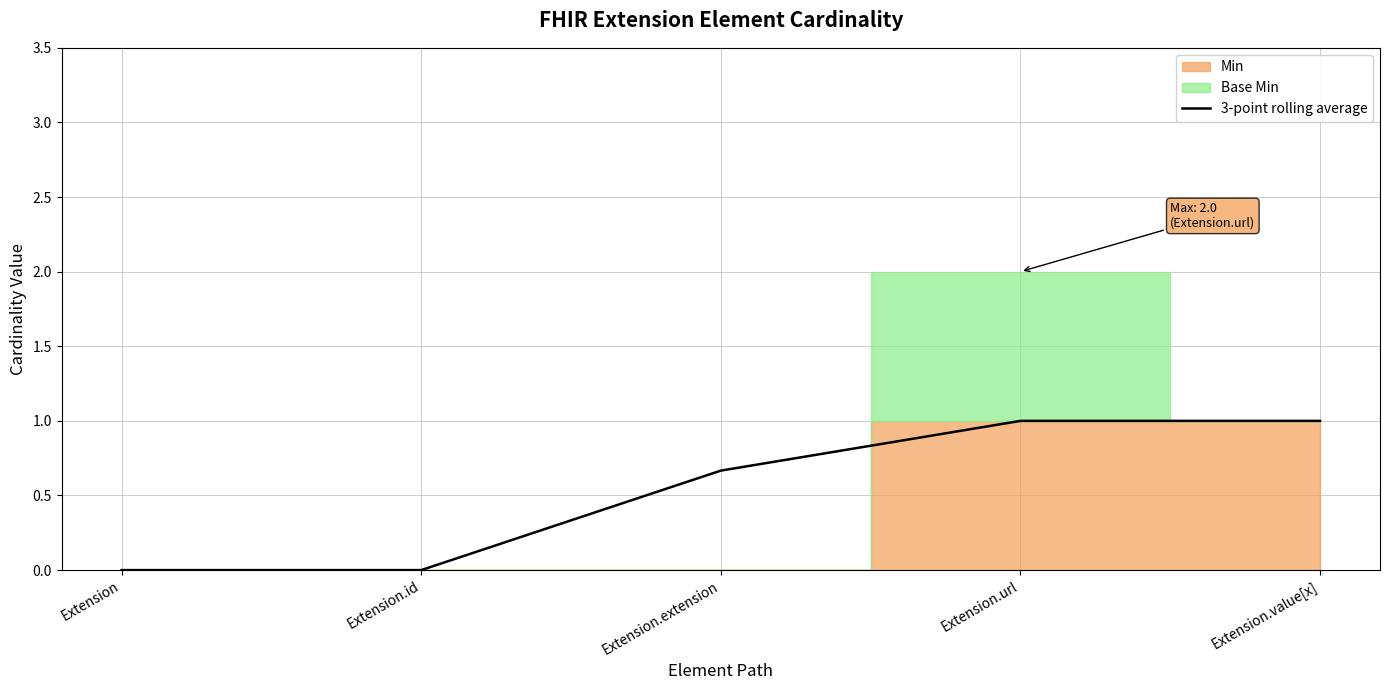

What is the average value?

0.5